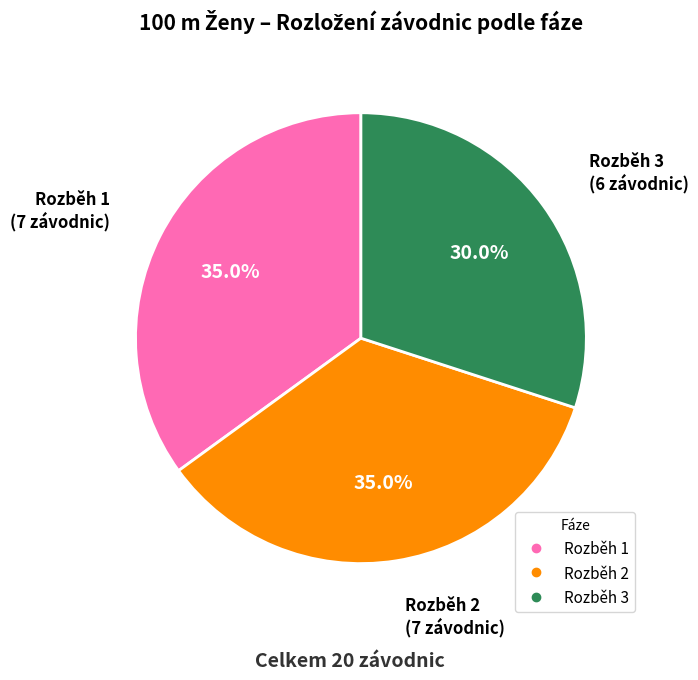

Which category has the smallest portion of the pie?

Rozběh 3